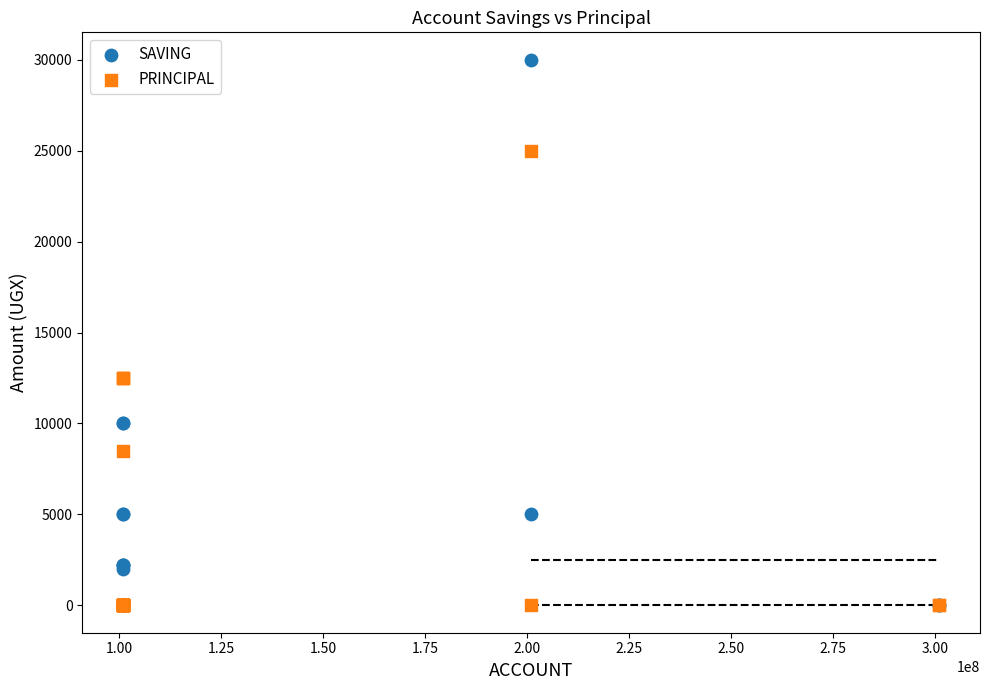

Which series has the widest spread of Y values?

SAVING